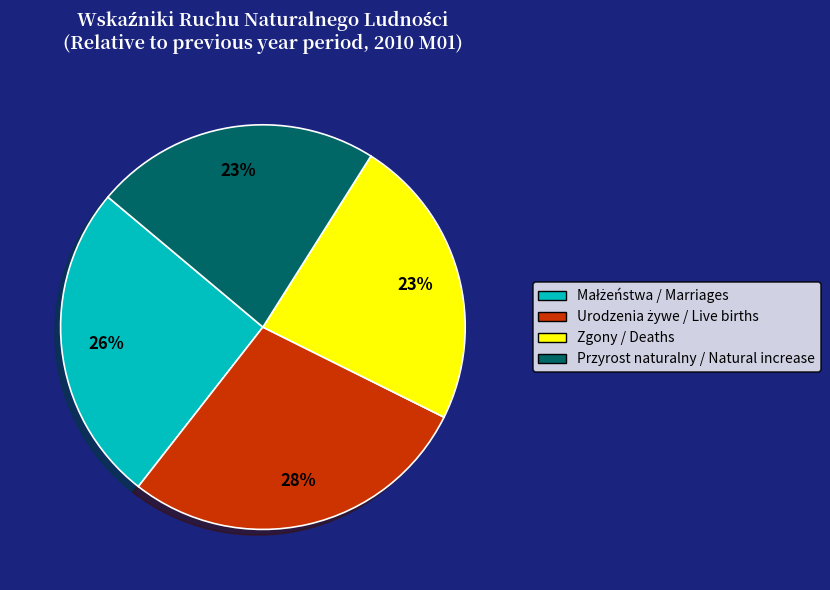

To the nearest percent, what is the average slice percentage?

25%